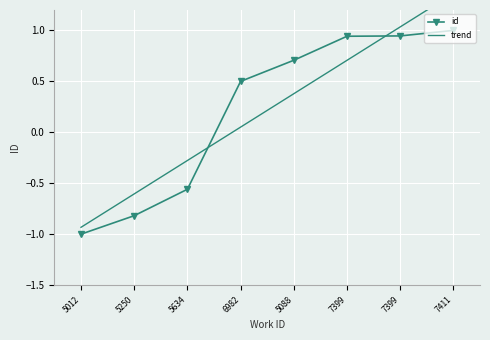

What is the average value of the id series?

0.2